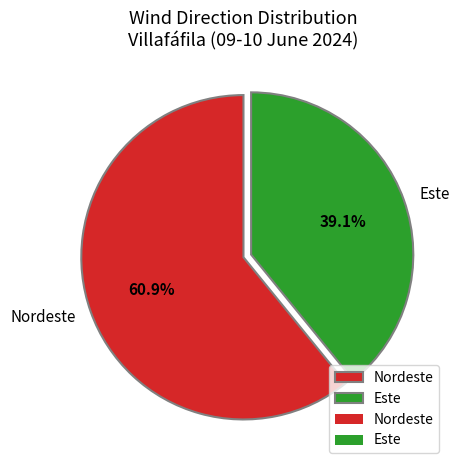

Do Este and Nordeste together represent more than half of the pie?

Yes